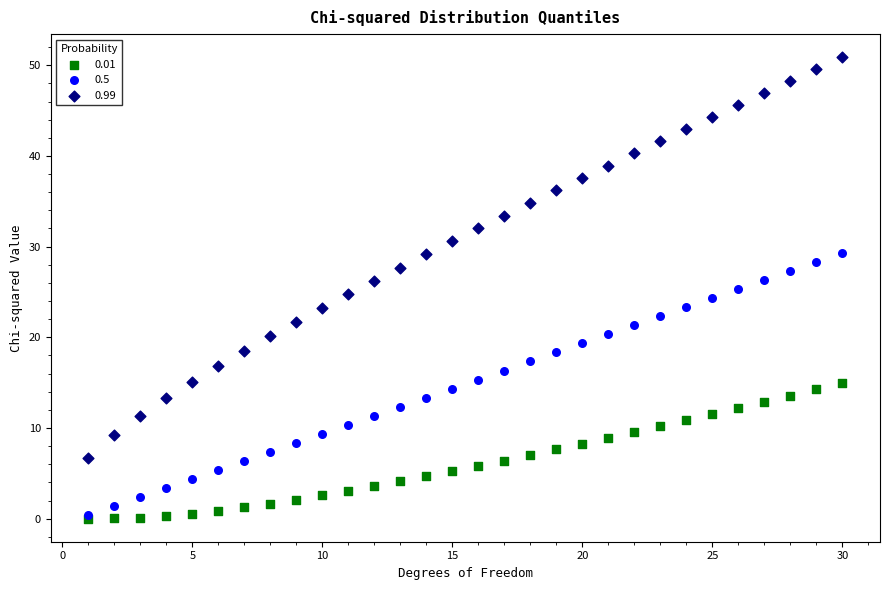

Which series has the largest Y range (max minus min)?

0.99